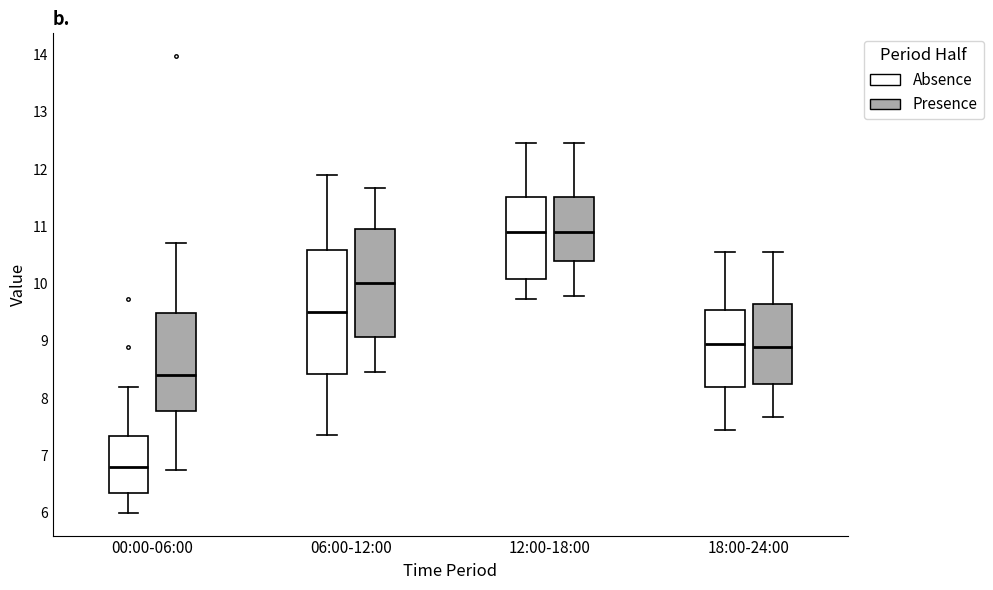

Which box's median line is the lowest?

00:00-06:00 (Absence)